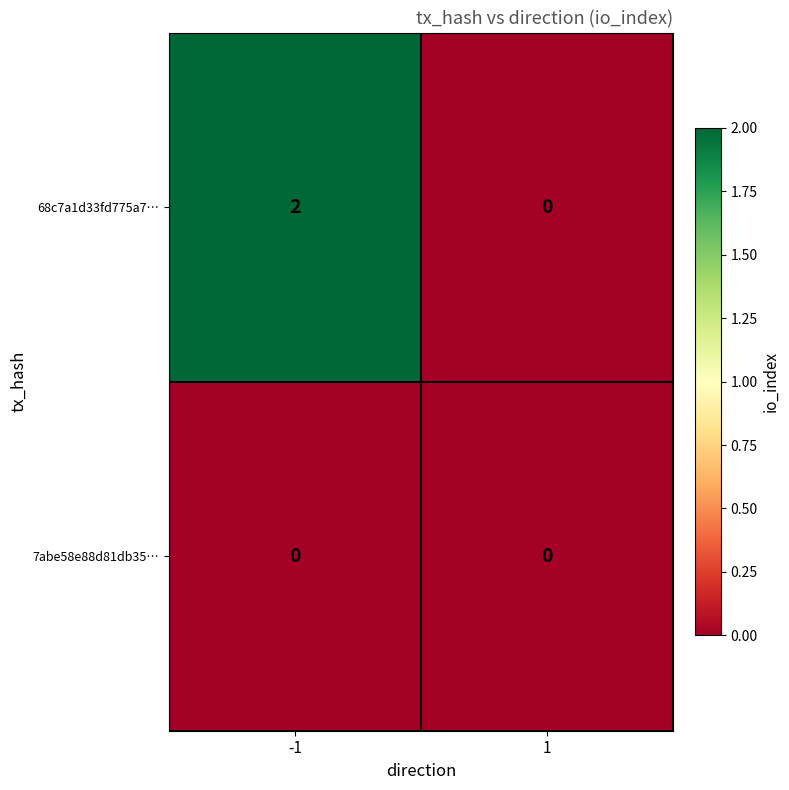

Rank the categories by 68c7a1d33fd775a7… value from highest to lowest.

-1, 1